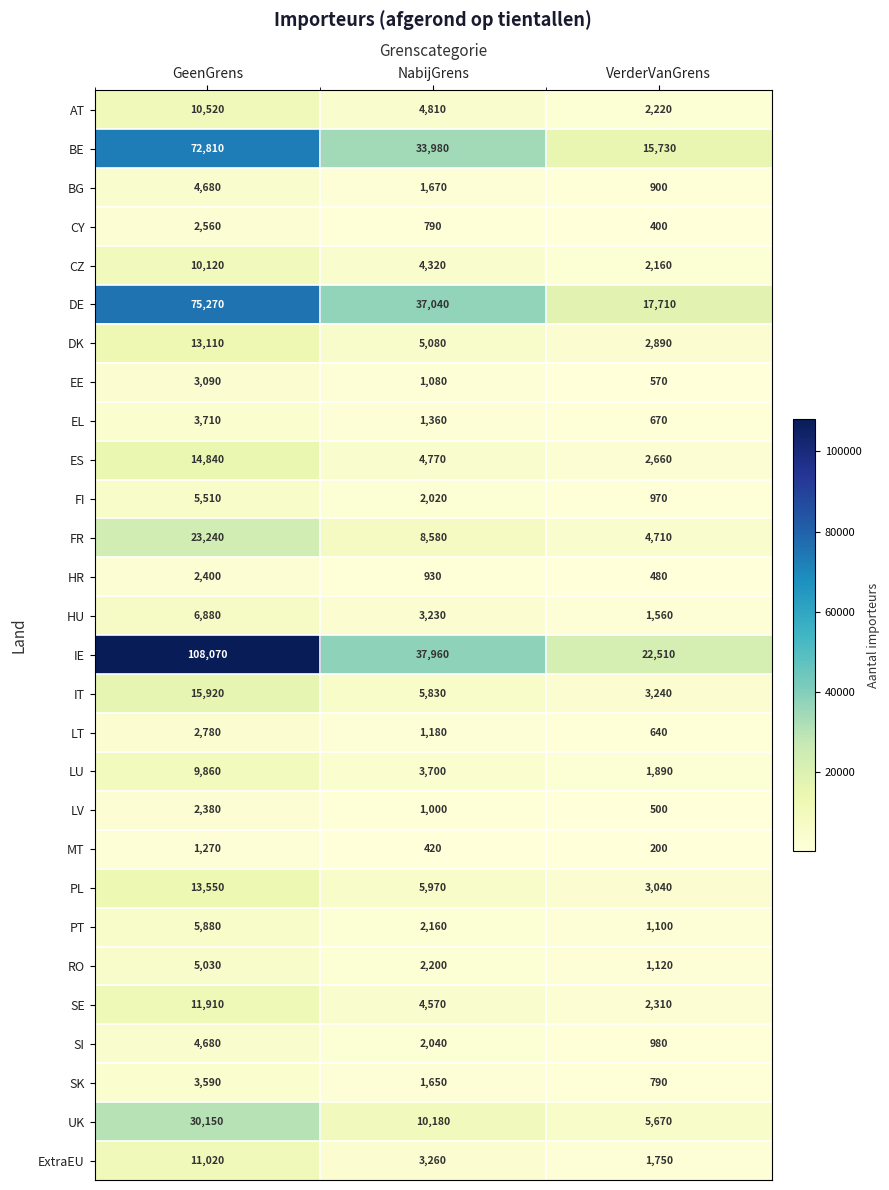

Is it true that IE equals 37960 at NabijGrens?

True